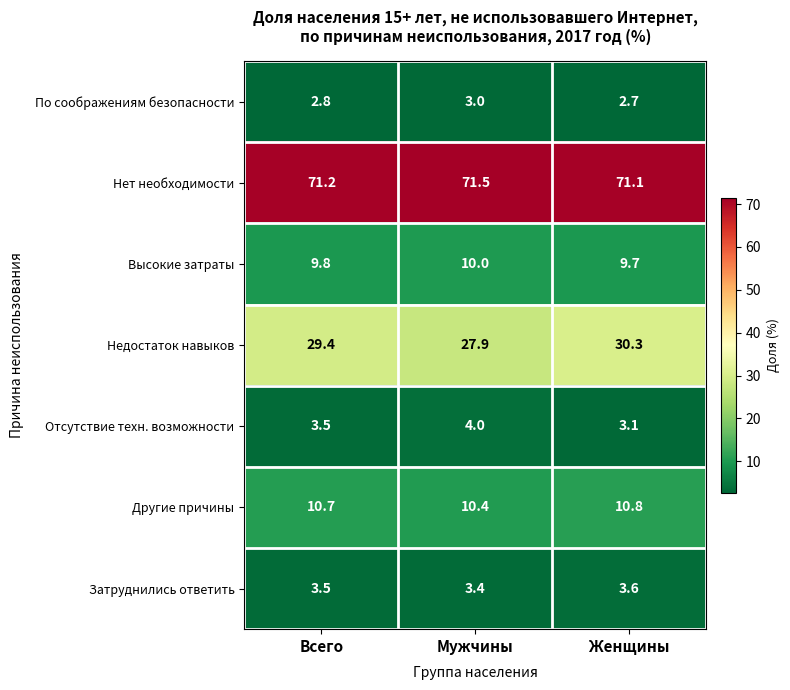

Is it true that Недостаток навыков equals 30.3 at Женщины?

True